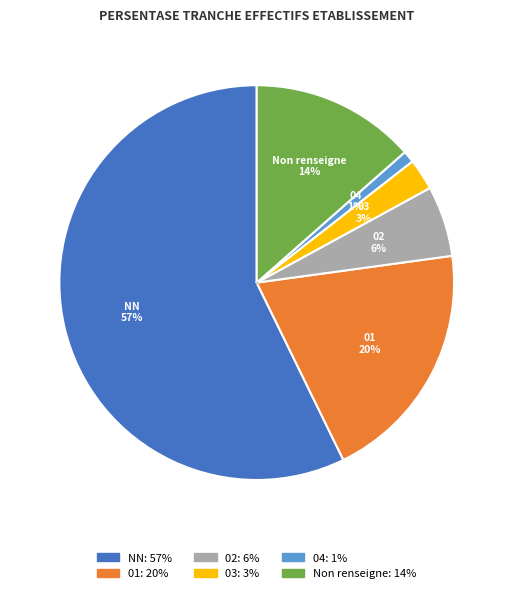

True or false: 01 accounts for 20% of the total.

True